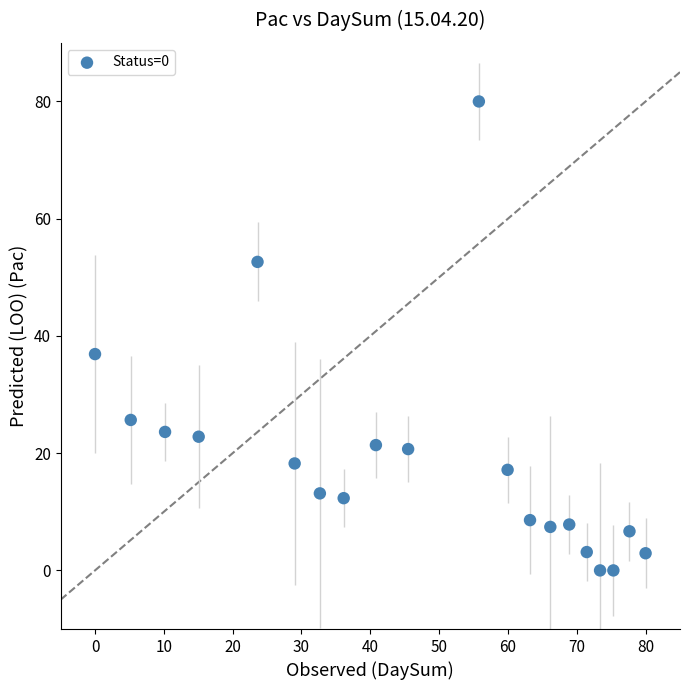

What Y value in the scatter plot is closest to 40?

36.9